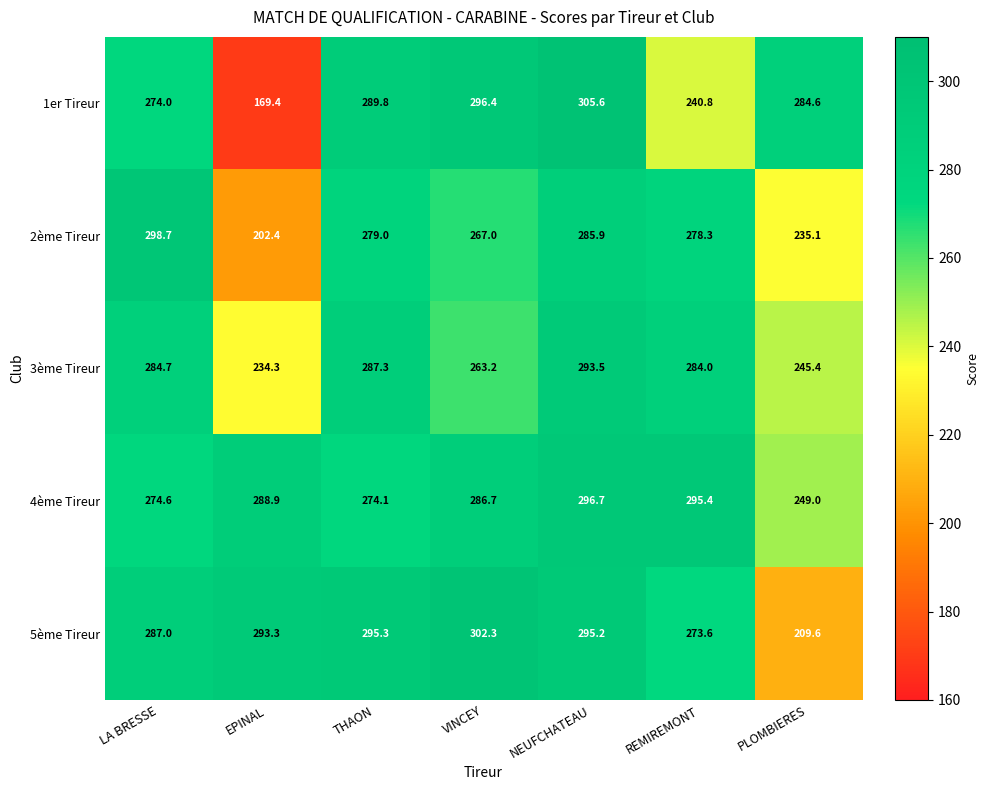

At which category does the chart reach its peak across all series?

NEUFCHATEAU